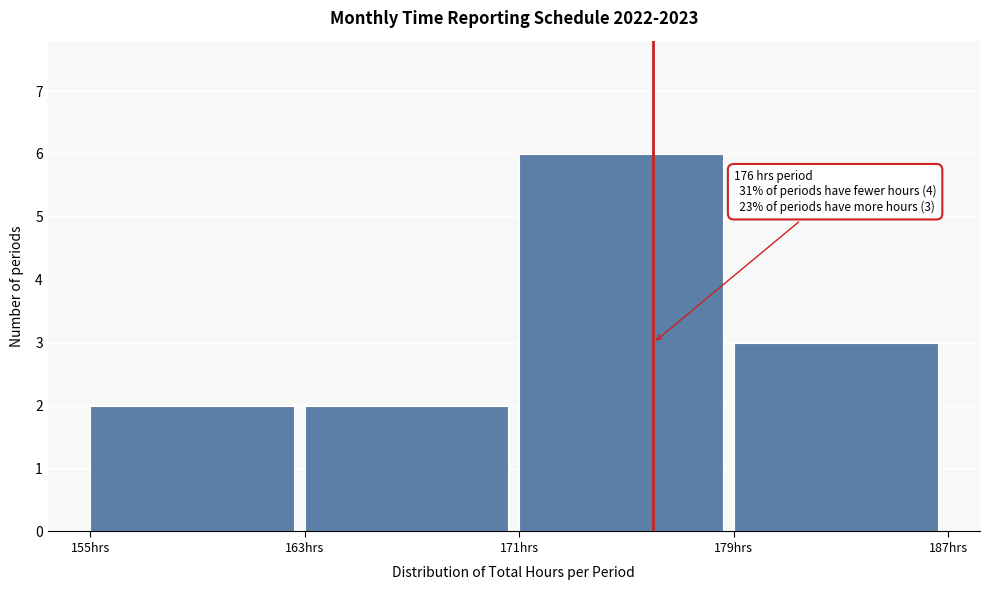

Which range on the x-axis has the tallest bar?

171 to 179